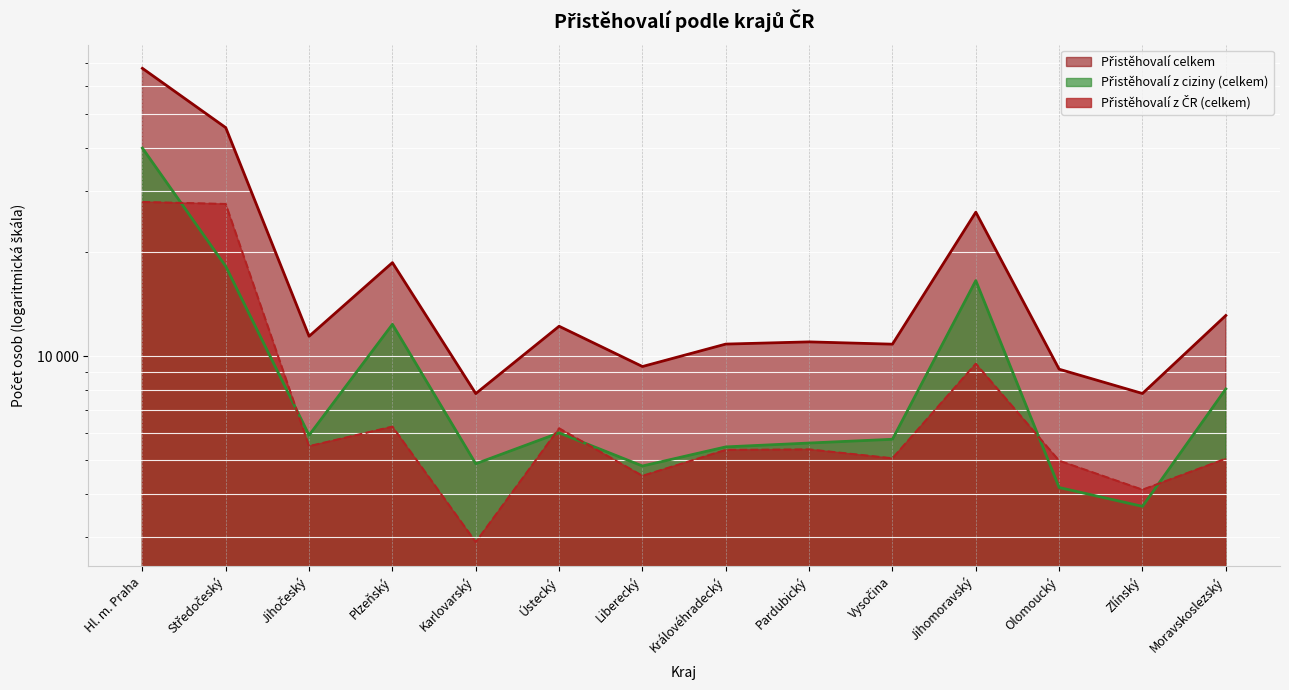

Which series has the largest total across all categories?

Přistěhovalí celkem